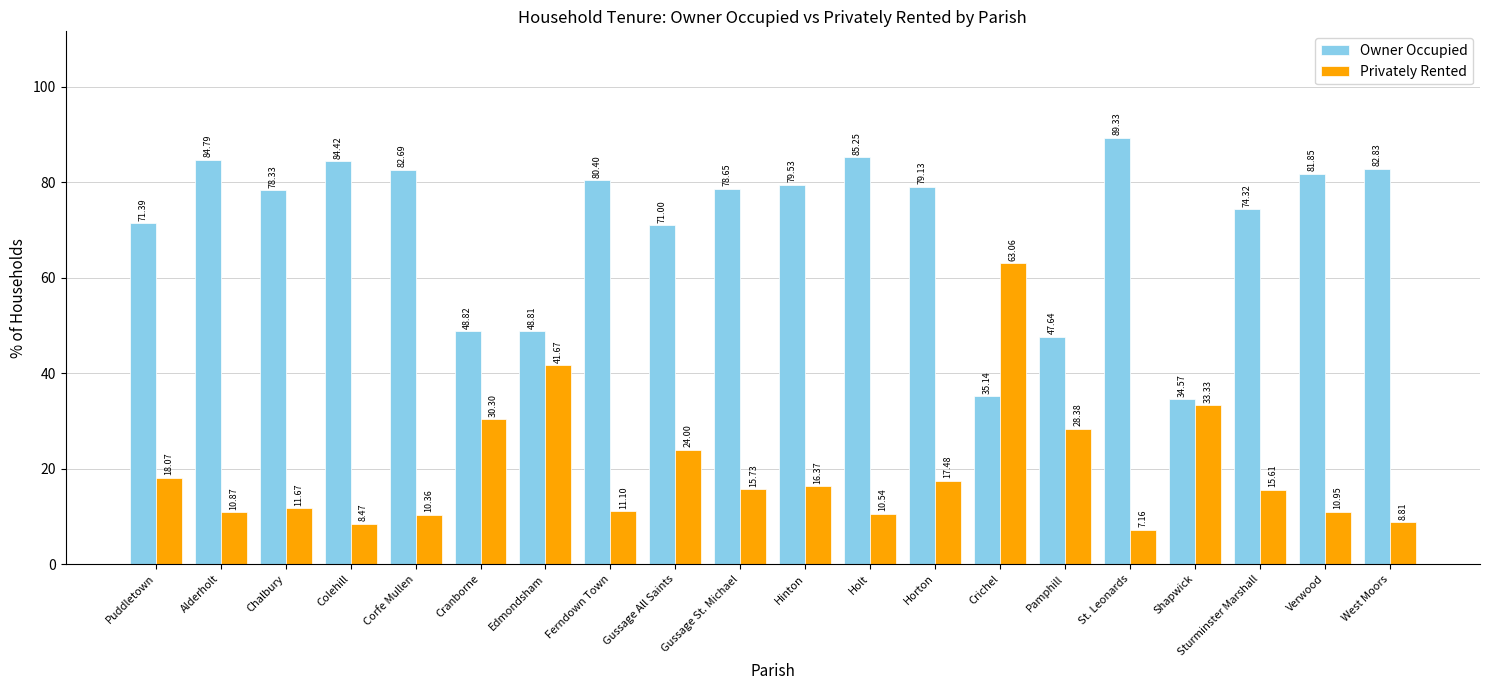

What is the sum of the Owner Occupied values at Colehill and Chalbury?

162.8